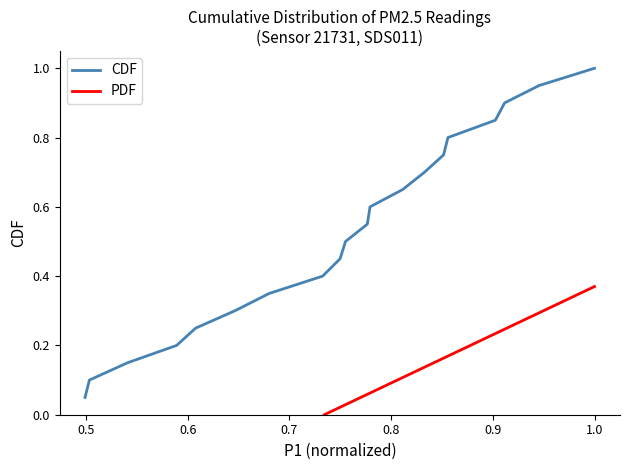

What is the value of the CDF point at the 20th from the left?

1.0